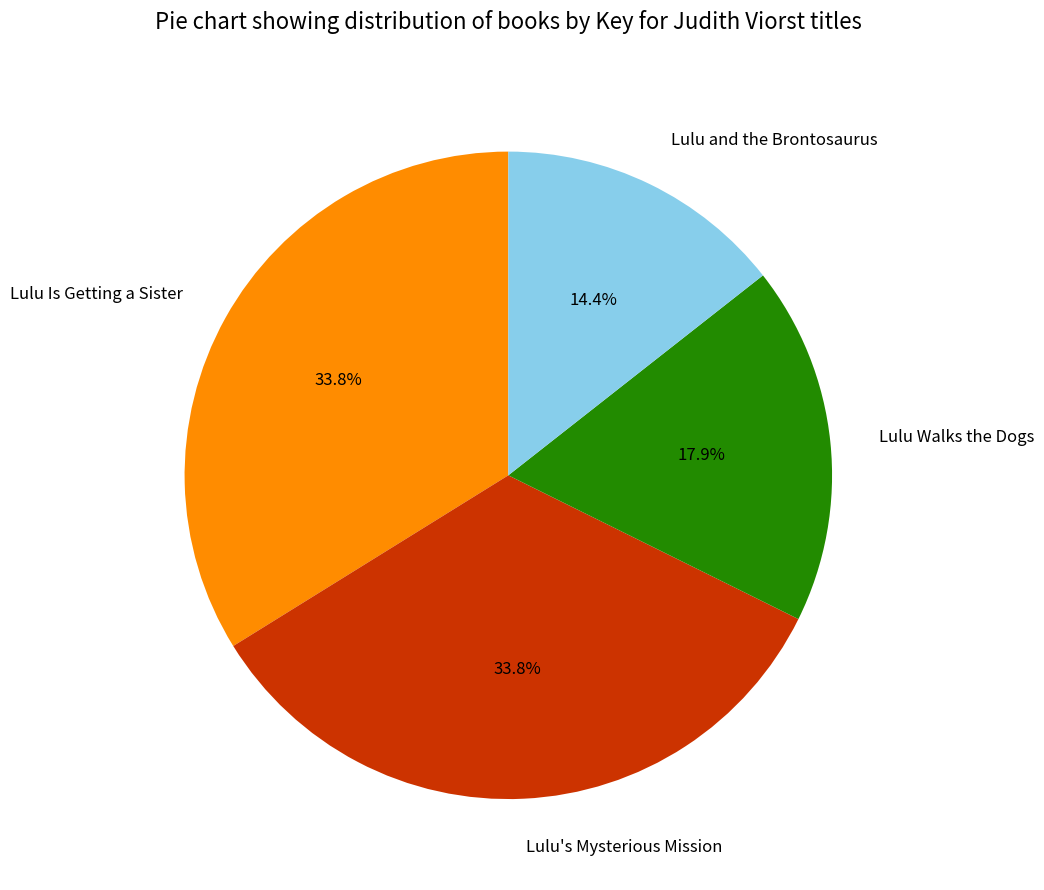

Between Lulu Is Getting a Sister and Lulu and the Brontosaurus, which is larger?

Lulu Is Getting a Sister